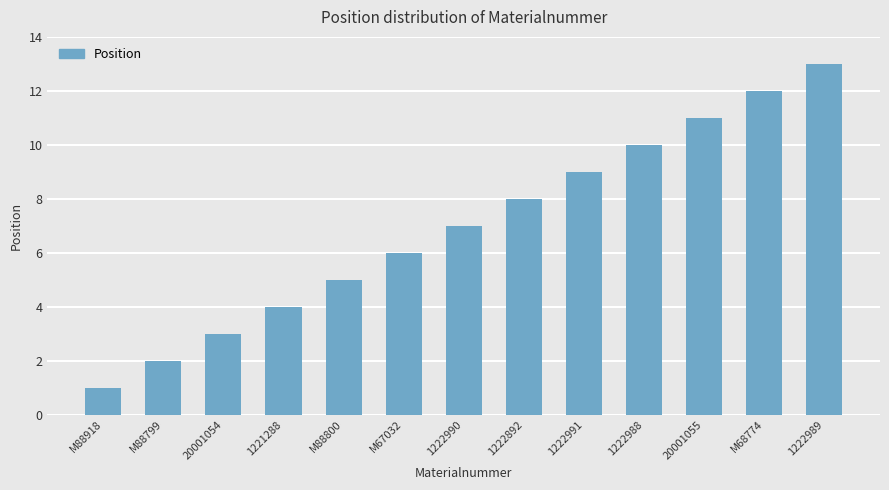

Approximately how many times larger is the value at M68774 compared to 1222989?

0.9